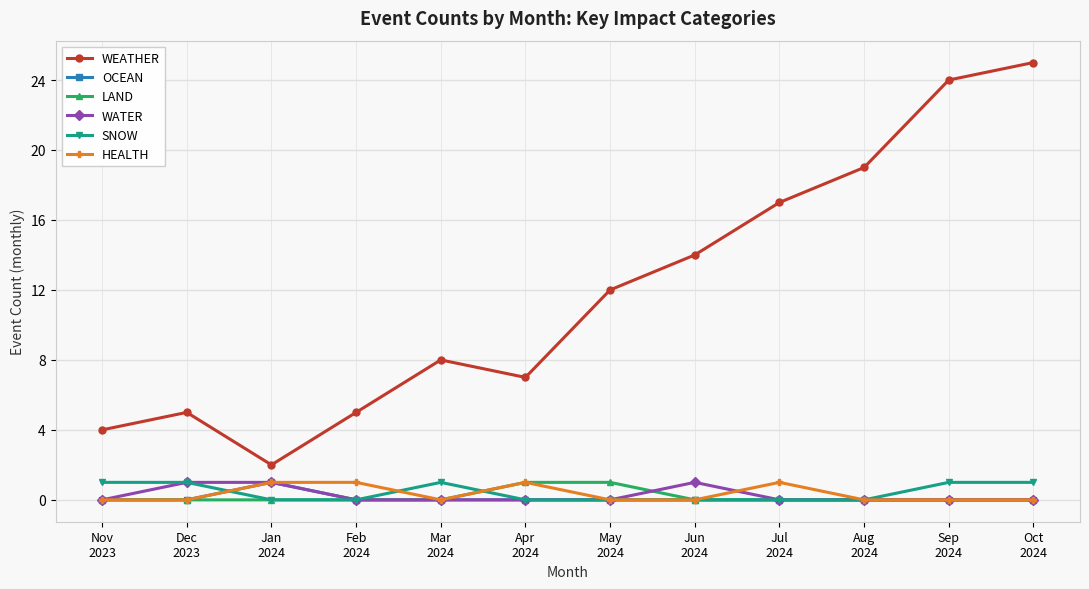

True or false: HEALTH and WEATHER cross at least once.

False